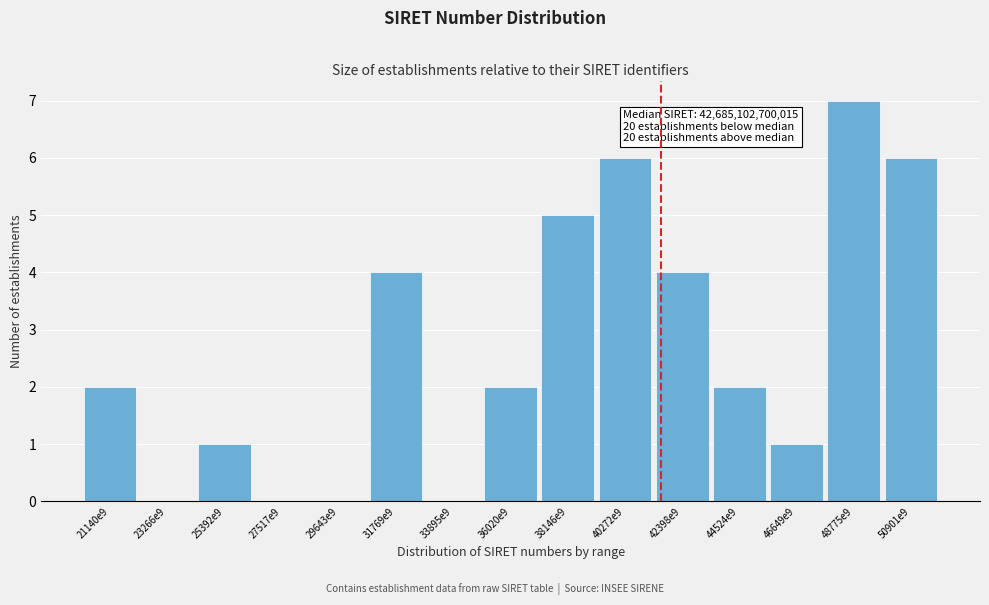

Reading right to left, extract all data points from this chart.

50901e9=6	48775e9=7	46649e9=1	44524e9=2	42398e9=4	40272e9=6	38146e9=5	36020e9=2	33895e9=0	31769e9=4	29643e9=0	27517e9=0	25392e9=1	23266e9=0	21140e9=2